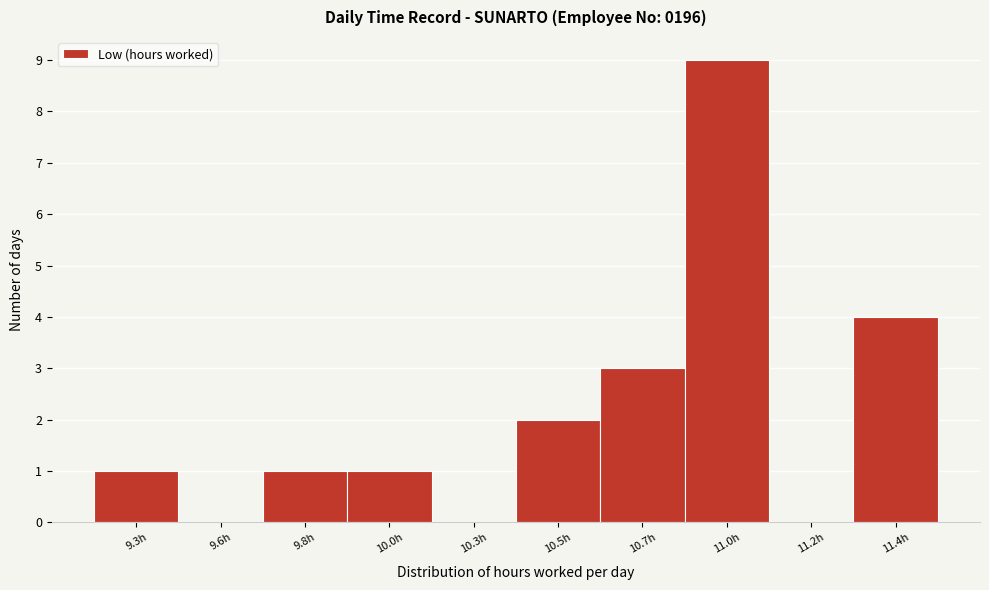

Reading right to left, what are all the values shown in this chart?

11.4h=4	11.2h=0	11.0h=9	10.7h=3	10.5h=2	10.3h=0	10.0h=1	9.8h=1	9.6h=0	9.3h=1